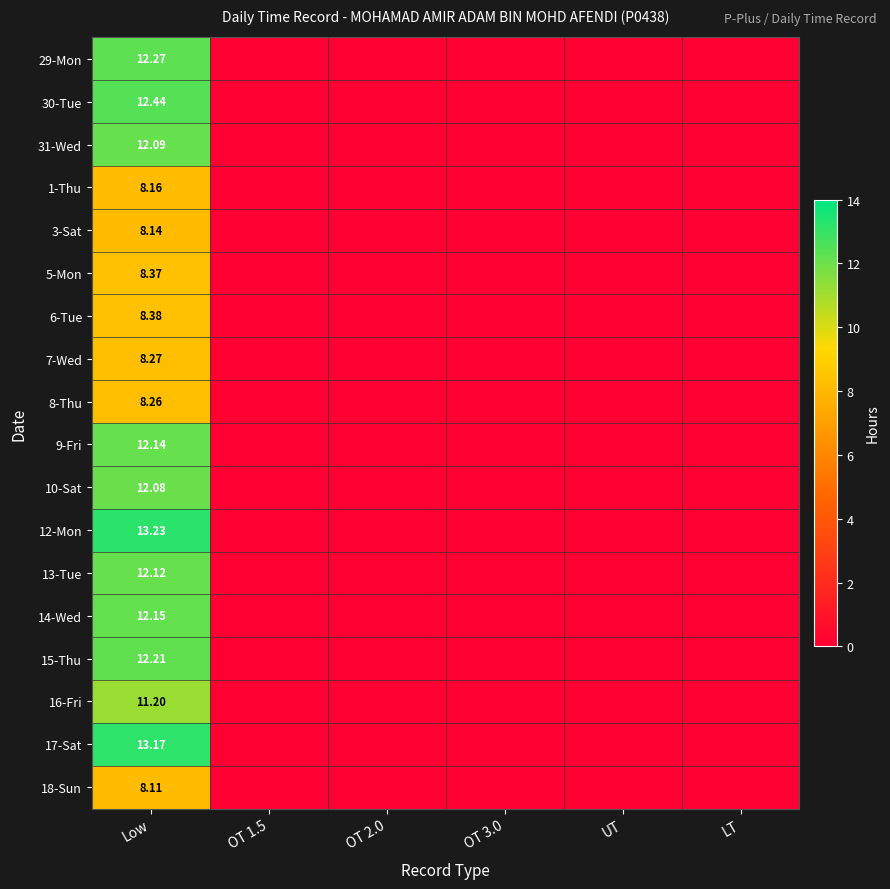

True or false: 9-Fri has a value of 0.0 at OT 2.0.

True